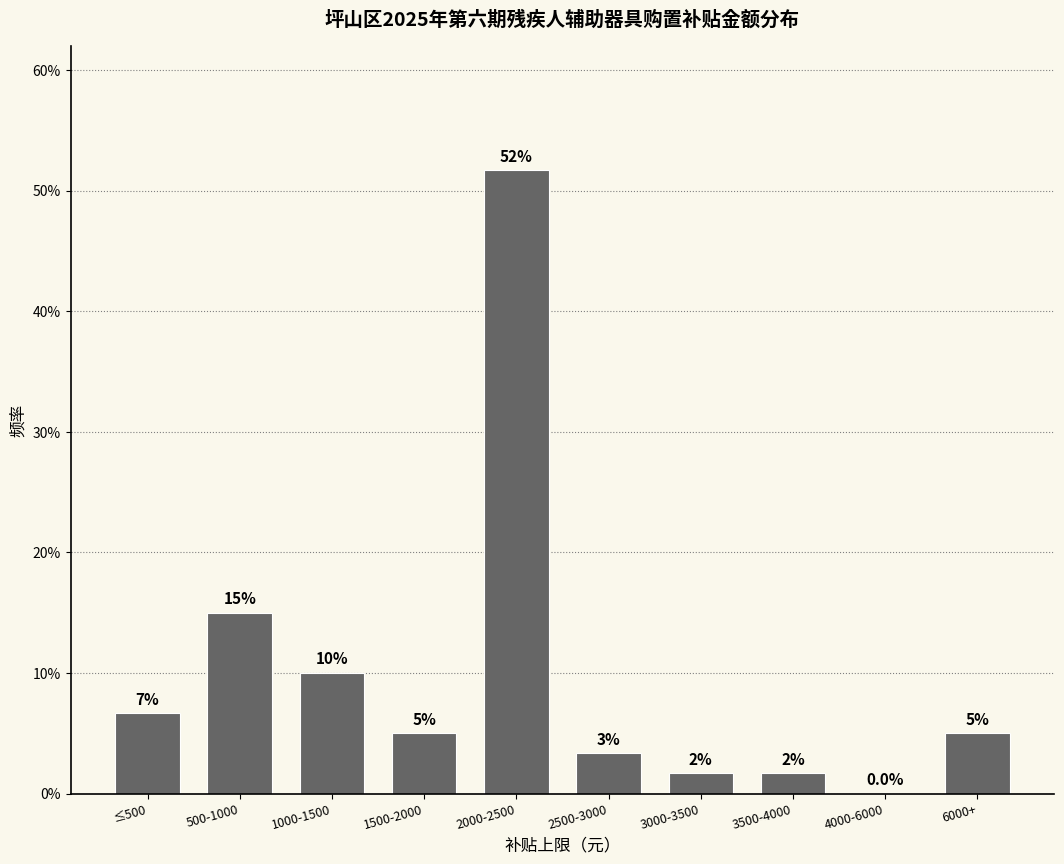

The chart shows a value of 5.0 at 6000+. True or false?

True